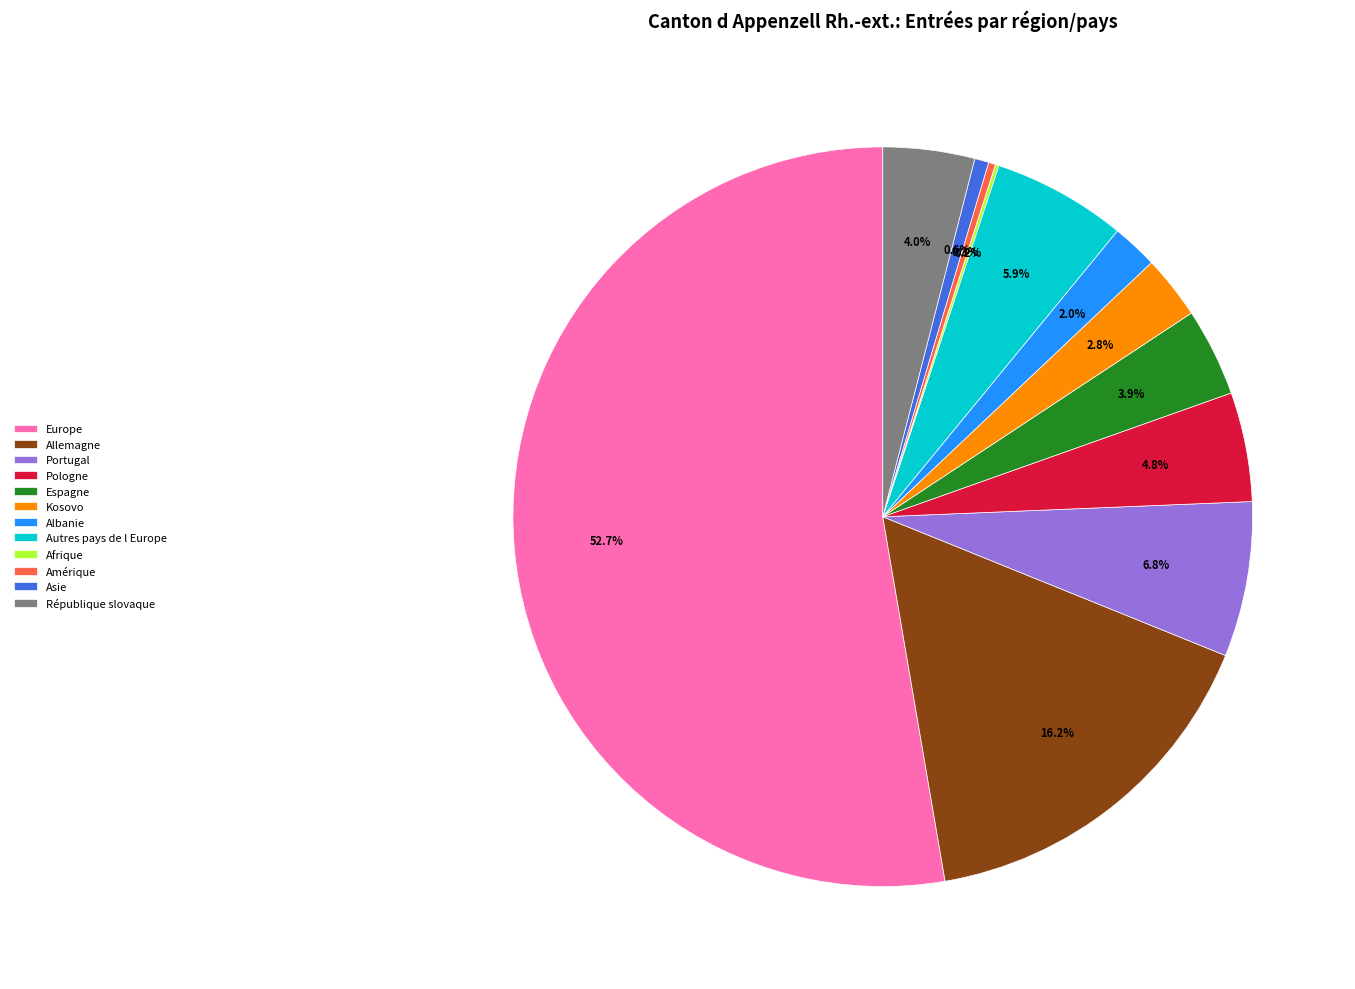

Which category has the biggest portion of the pie?

Europe